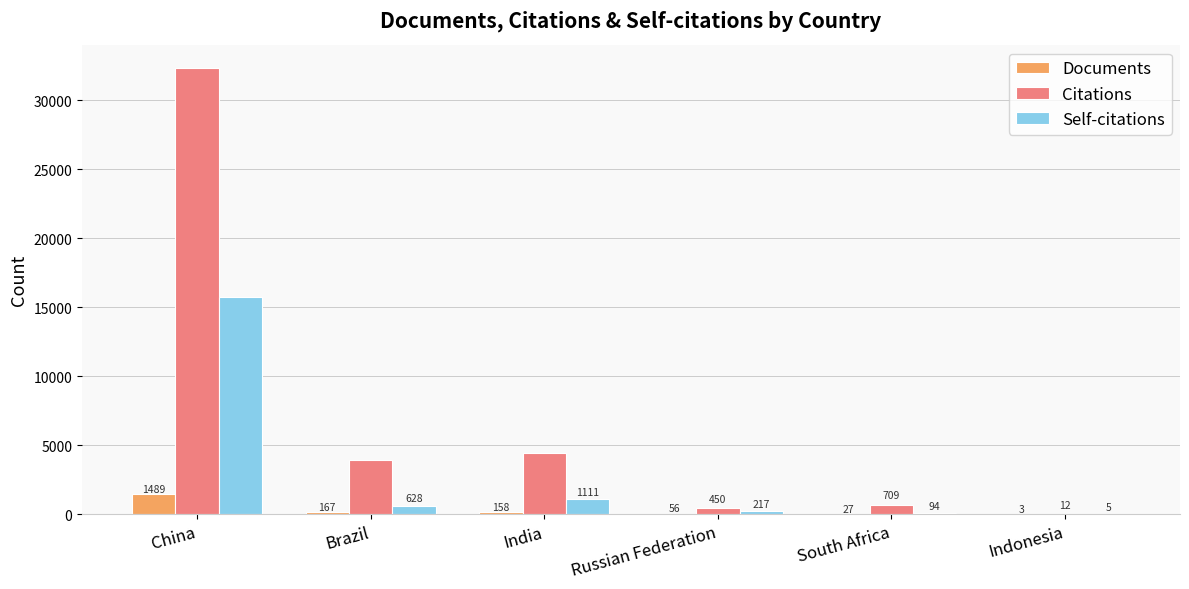

What is the total value across all series at Indonesia?

20